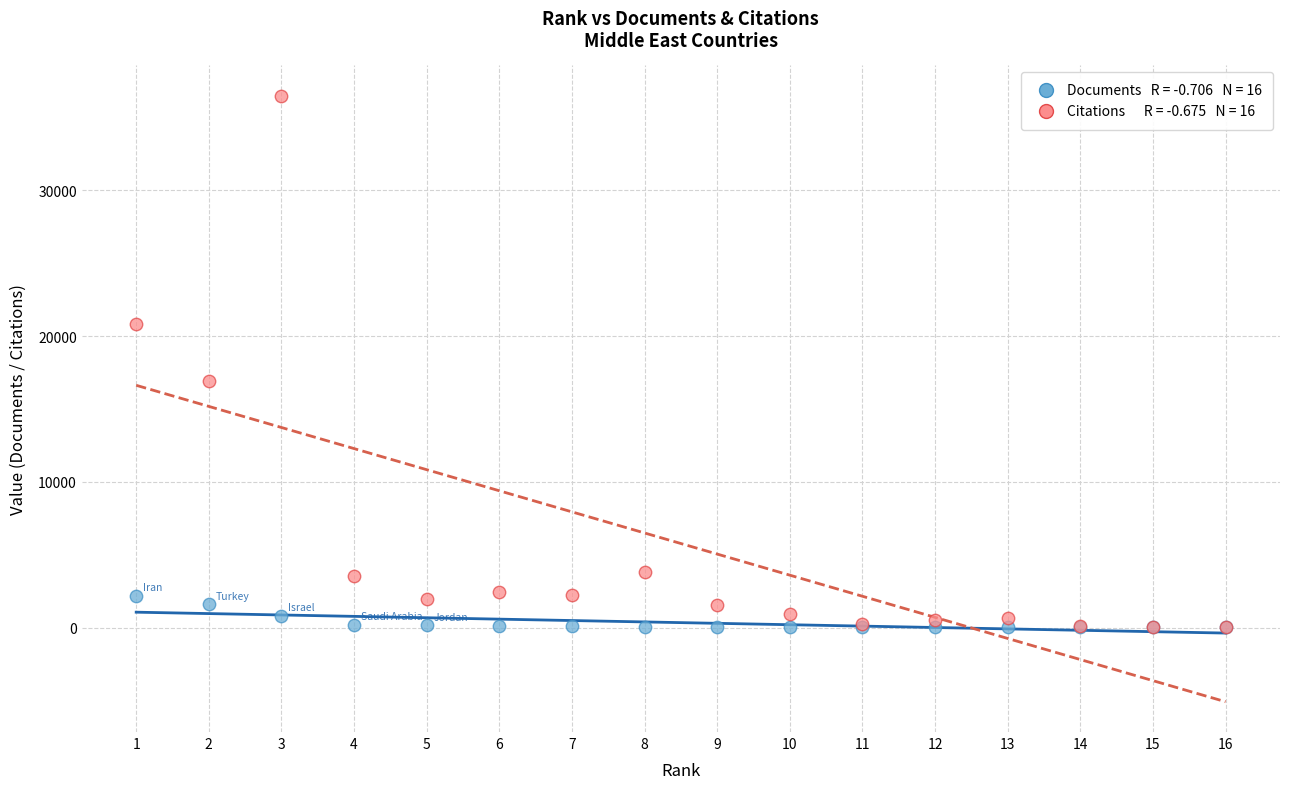

Across all series, what Y value is closest to 18245?

16882